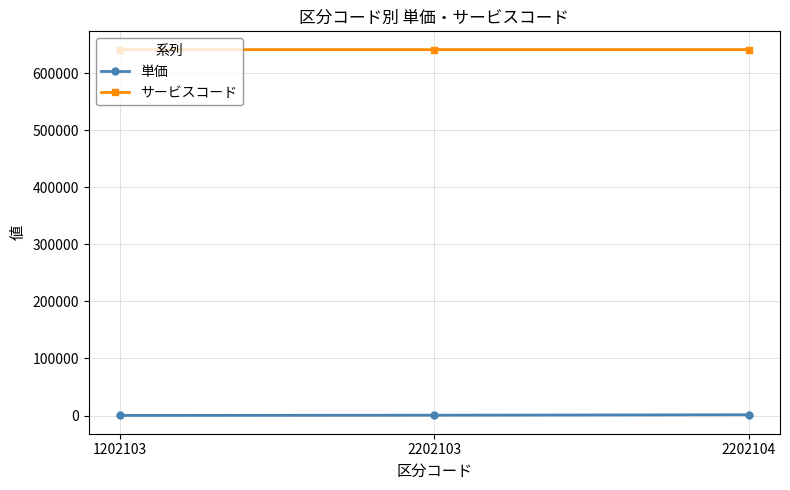

What is the value of the 単価 point at the 2nd from the left?

600